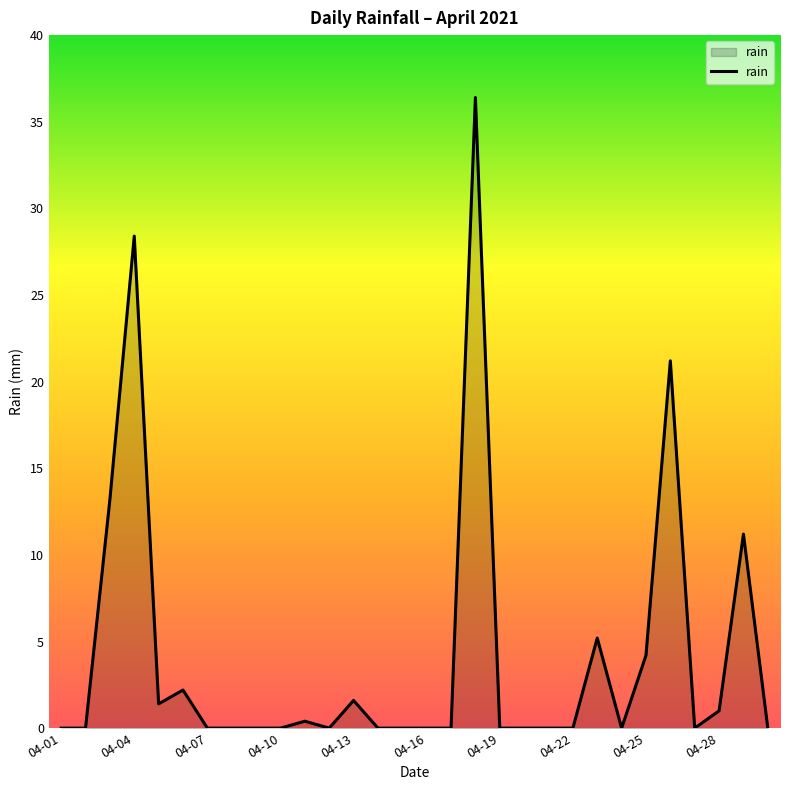

What is the maximum value shown in the chart?

36.4